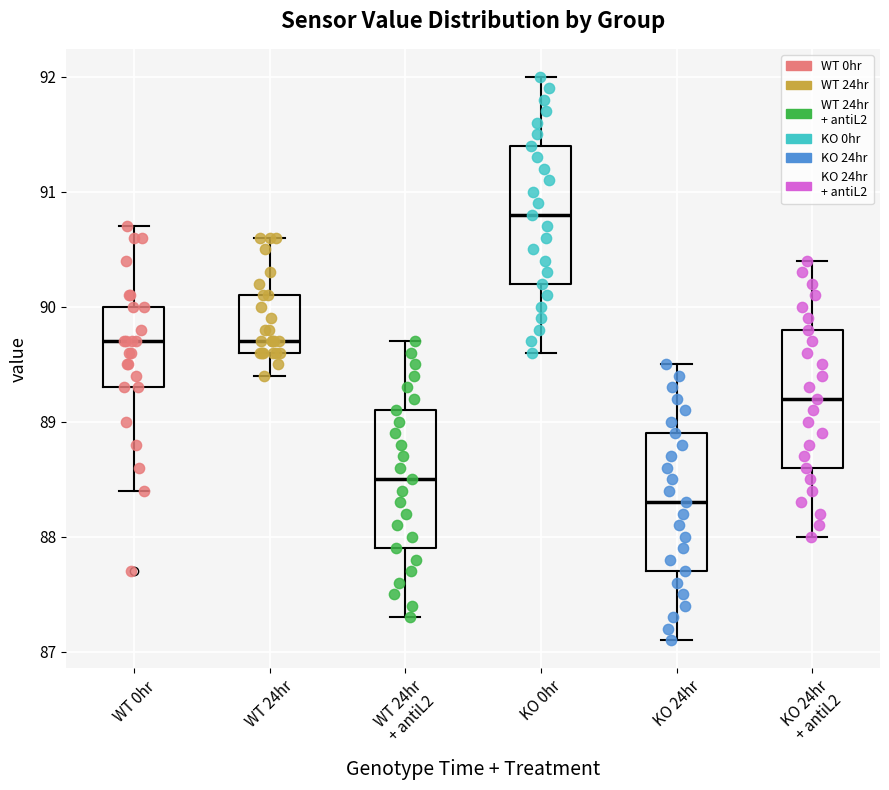

Where does the upper whisker of the box for KO 24hr + antiL2 end on the y-axis? The values are not printed on the chart, so give them approximately, as read against the axis.

90.4